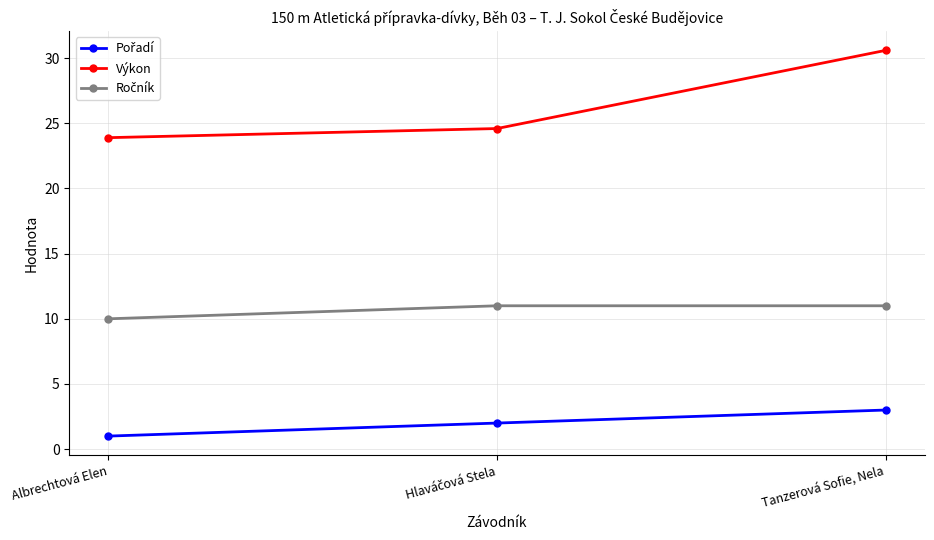

What is the difference between the highest and lowest values at Albrechtová Elen?

22.9